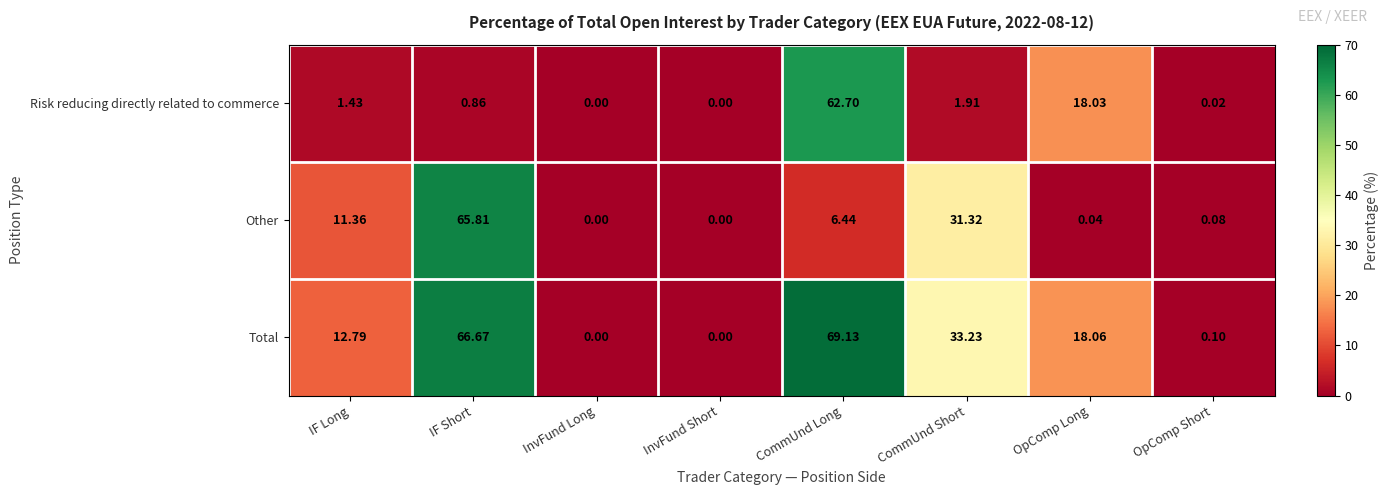

Which series has the widest spread of values?

Total